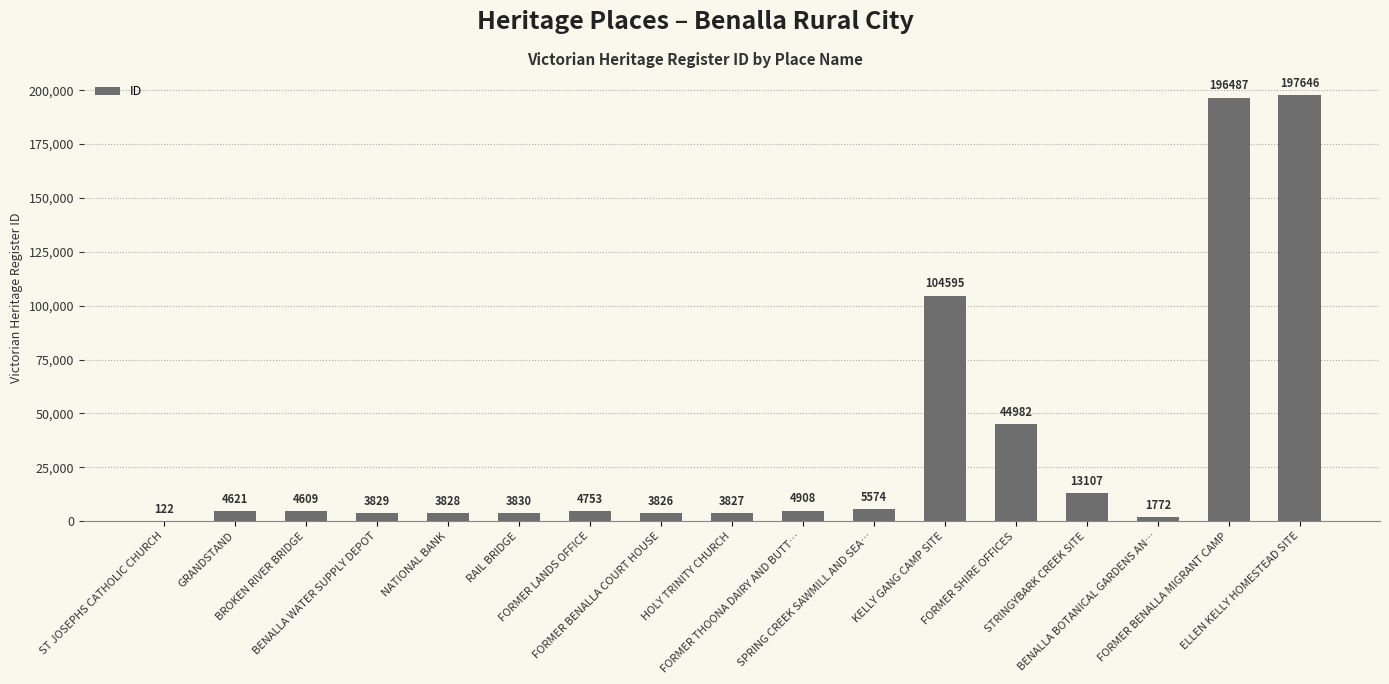

Approximately how many times larger is the value at SPRING CREEK SAWMILL AND SEA… compared to BENALLA BOTANICAL GARDENS AN…?

3.1